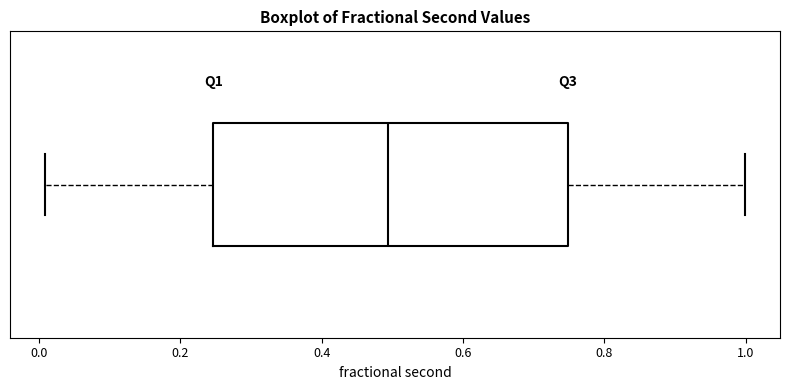

Where is the right edge of the box on the x-axis? The values are not printed on the chart, so give them approximately, as read against the axis.

0.74